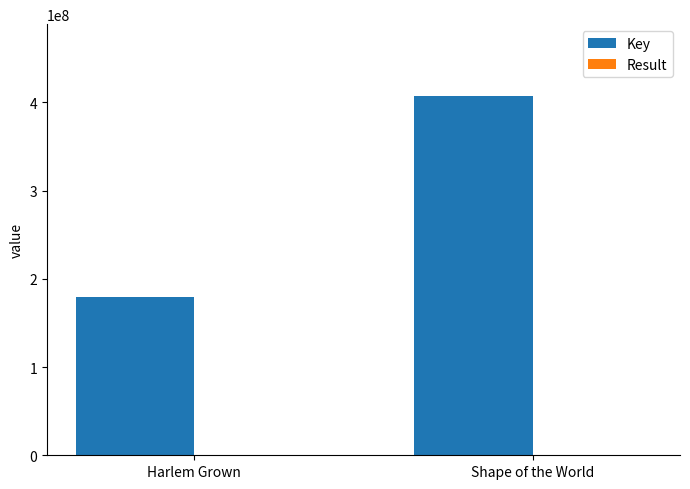

What is the total value across all series at Shape of the World?

407124235